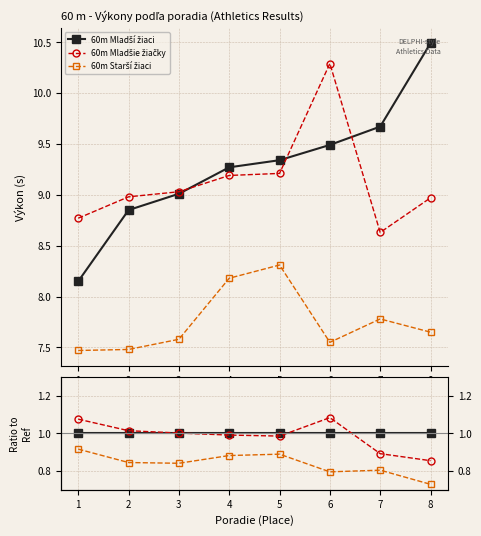

What are all the series names shown in the legend?

60m Mladší žiaci, 60m Mladšie žiačky, 60m Starší žiaci